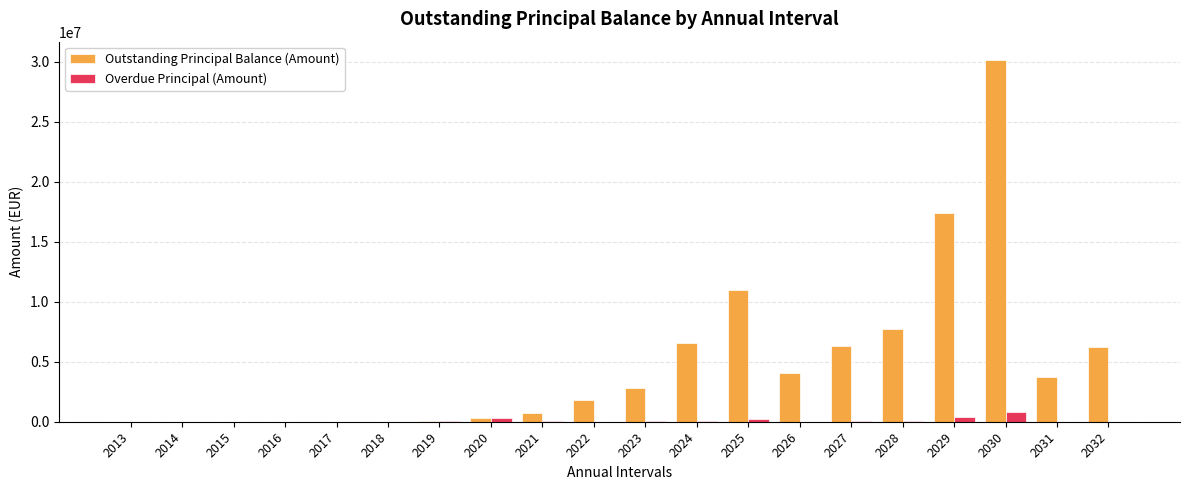

Read the Outstanding Principal Balance (Amount) value at 2017.

7788.2